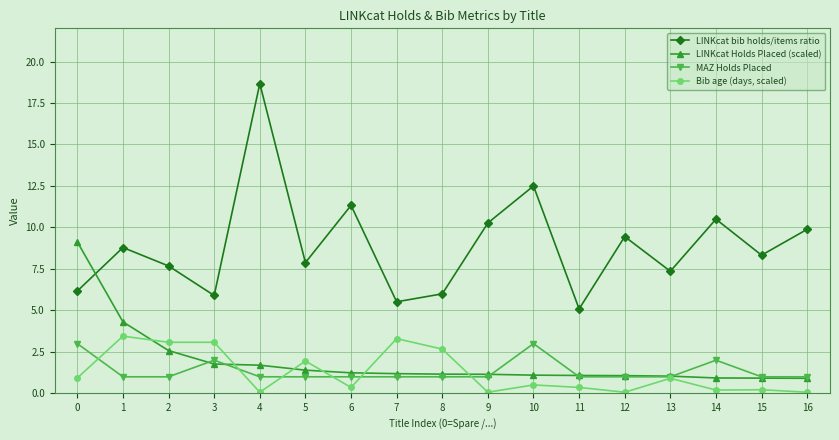

The Bib age (days, scaled) series shows 0.5 at 10. True or false?

True